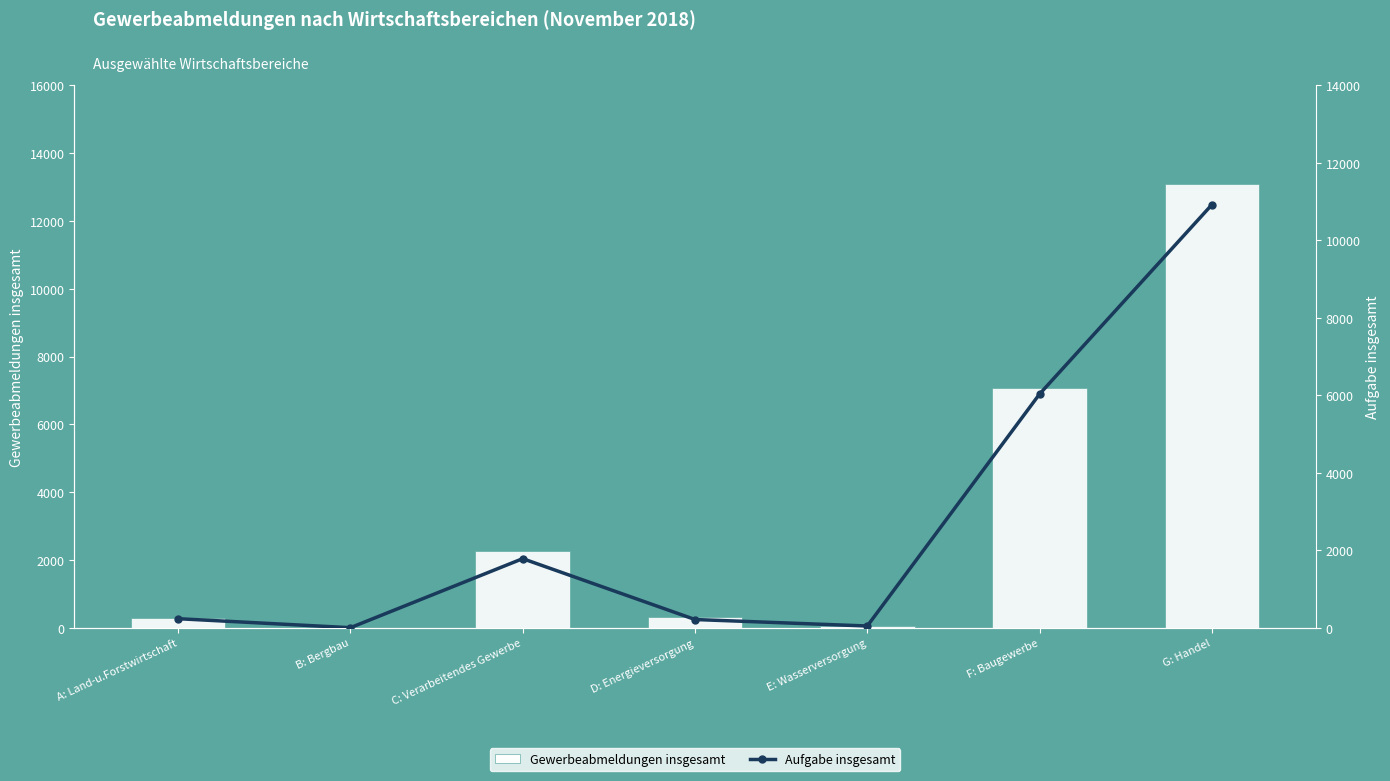

What are all the series names shown in the legend?

Gewerbeabmeldungen insgesamt, Aufgabe insgesamt